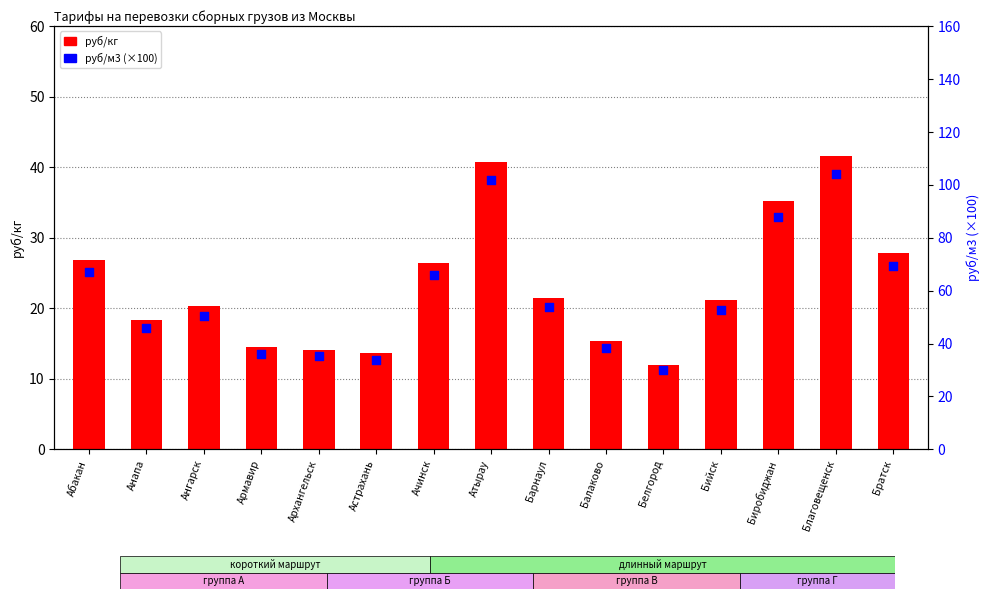

Which series contains the lowest Y value?

руб/кг